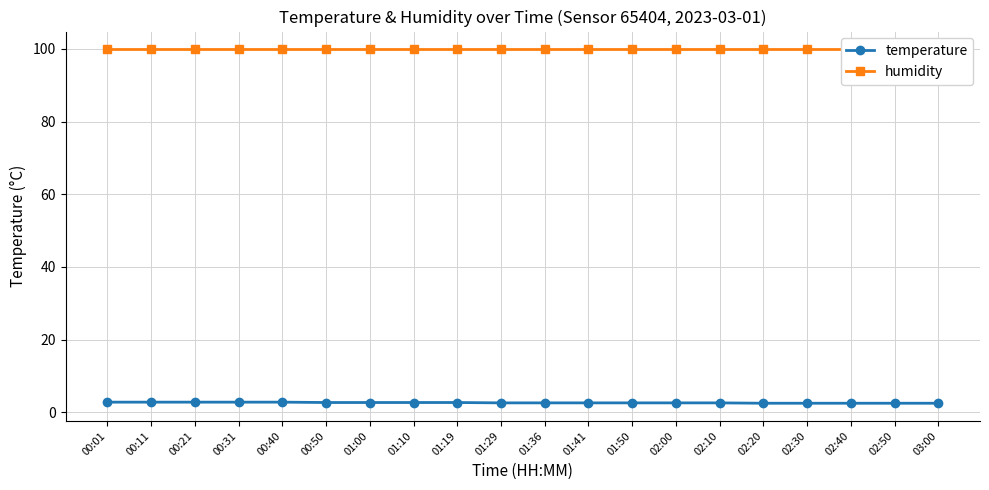

At which category is the sum across all series the highest?

00:01